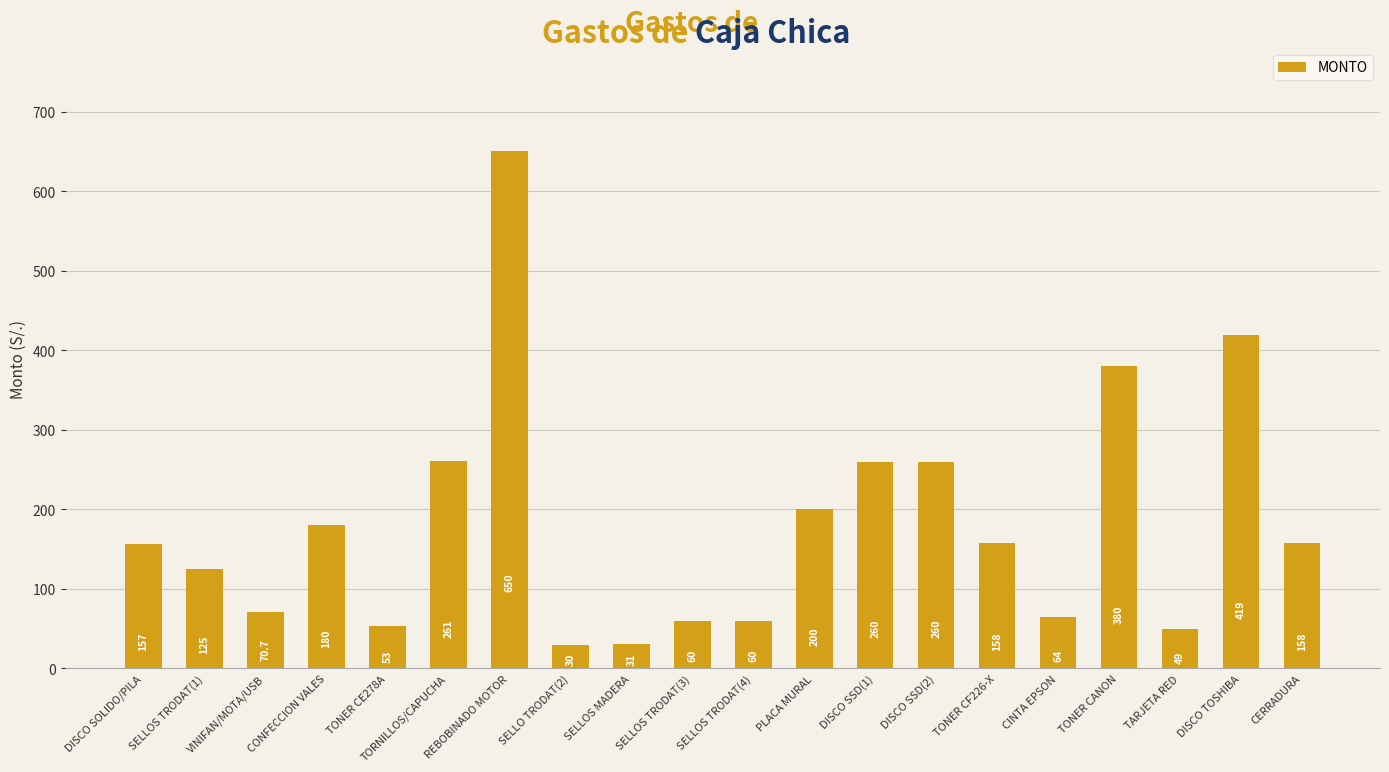

Is it true that the value at PLACA MURAL is 200.0?

True